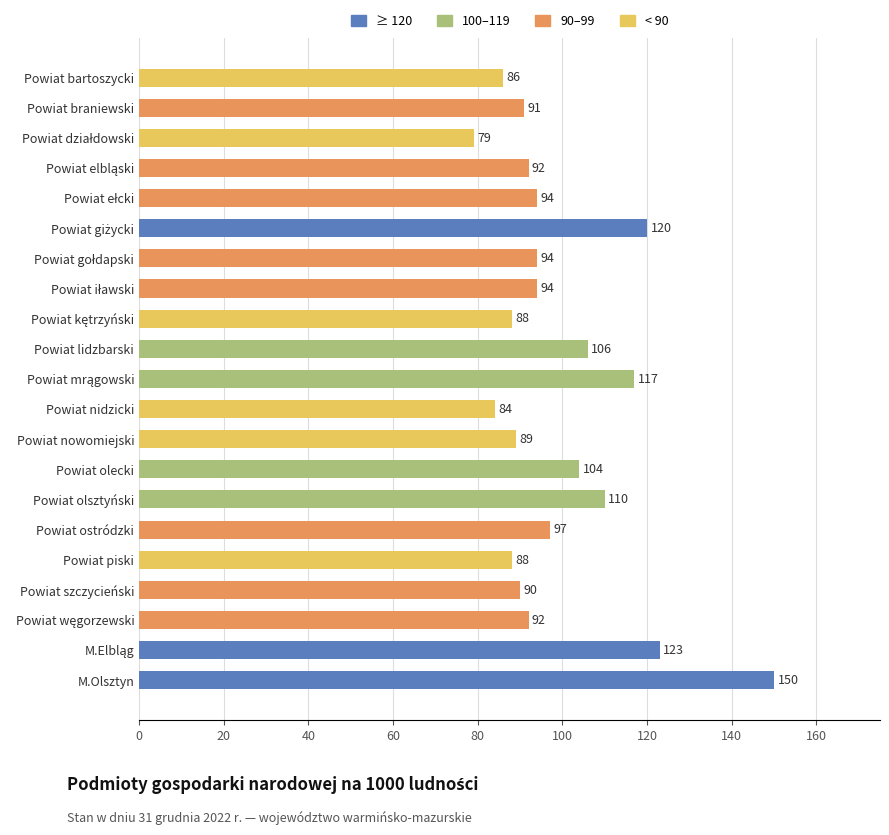

Reading top to bottom, transcribe all the data shown in this chart.

86	91	79	92	94	120	94	94	88	106	117	84	89	104	110	97	88	90	92	123	150